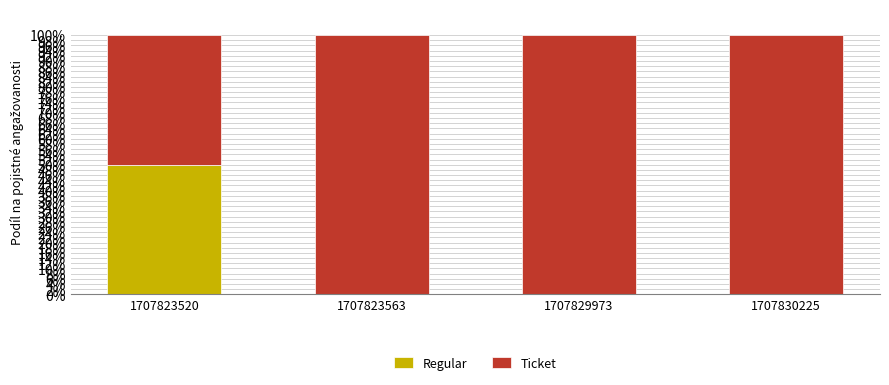

What is the highest value of the Regular series?

50